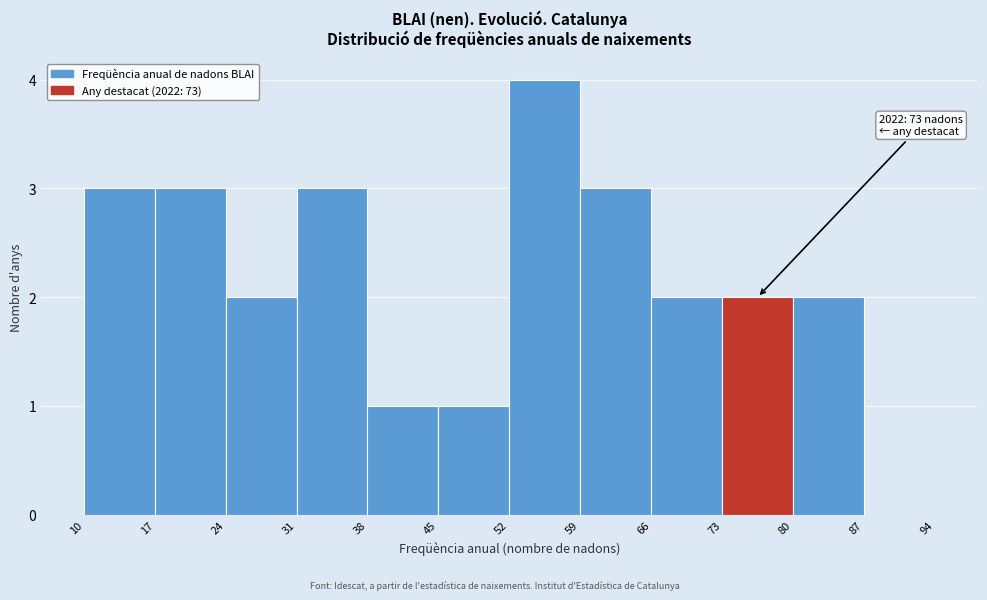

Over which range of the x-axis is the bar tallest?

52 to 59